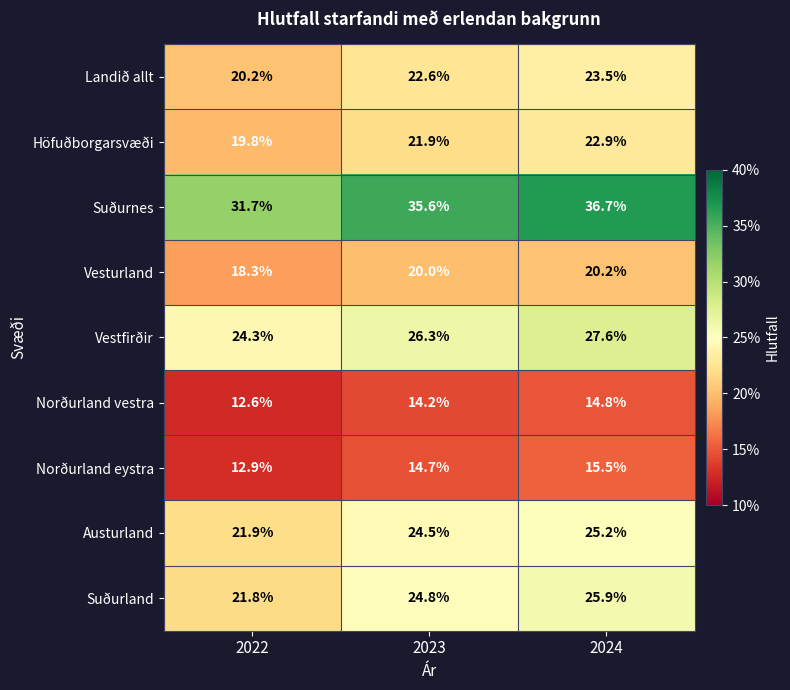

Is it true that Austurland equals 25.2 at 2024?

True